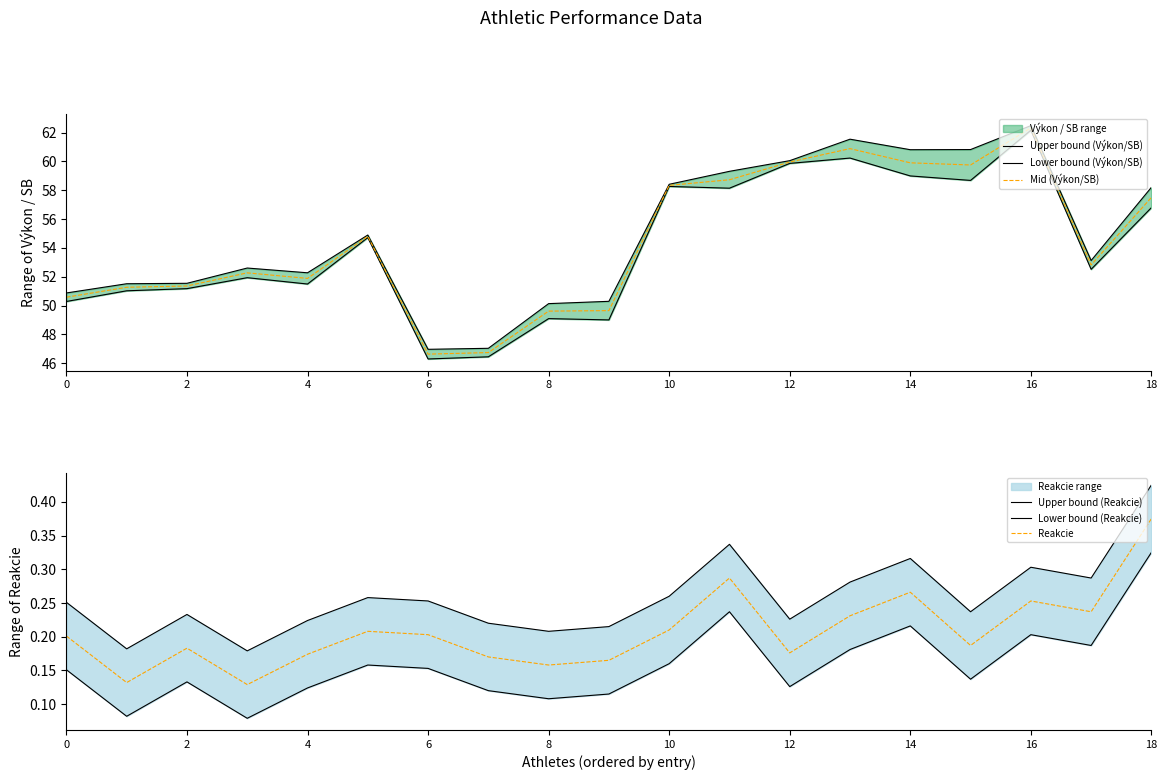

How many values in the Mid (Výkon/SB) series exceed 52?

11